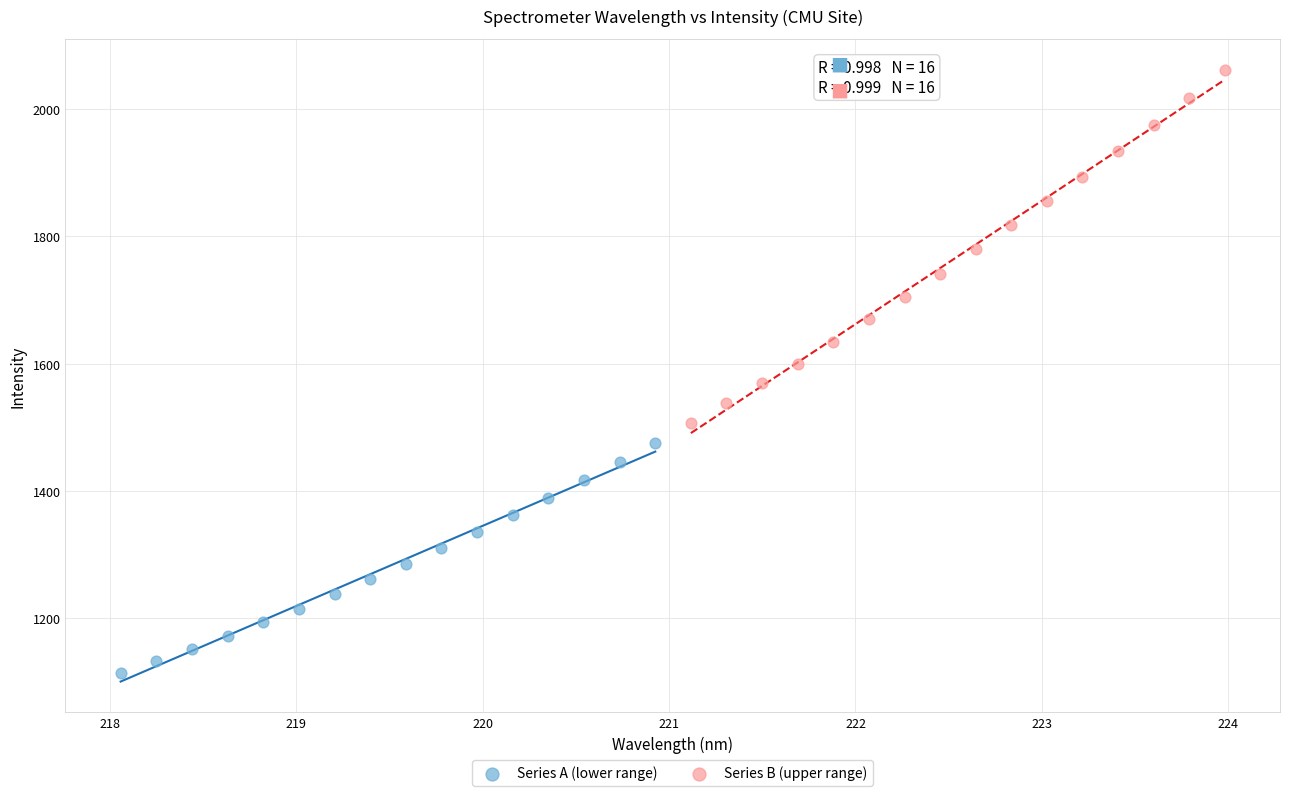

What are all the series names shown in the legend?

Series A (lower range), Series B (upper range)